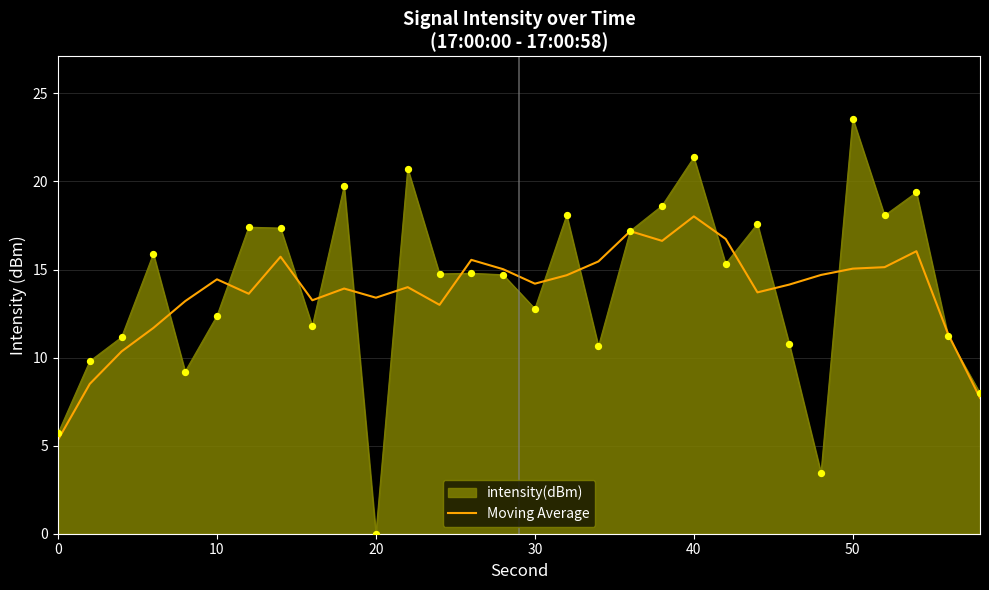

Which series has the widest spread of values?

intensity(dBm)